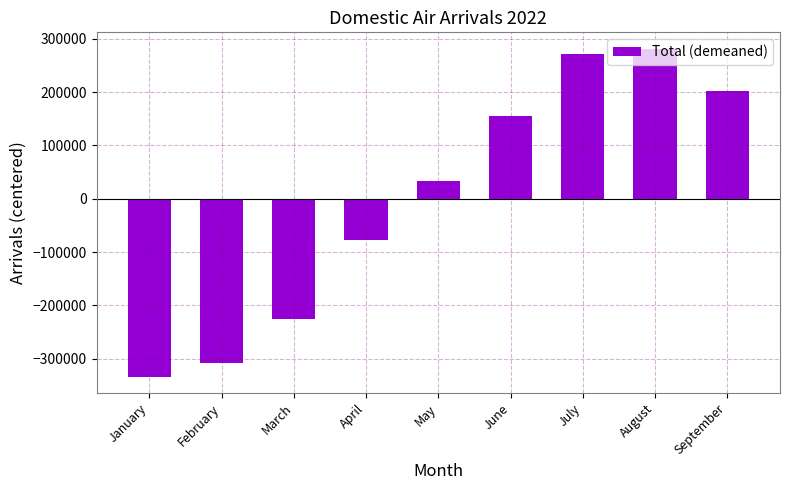

What is the smallest value displayed?

-333474.1